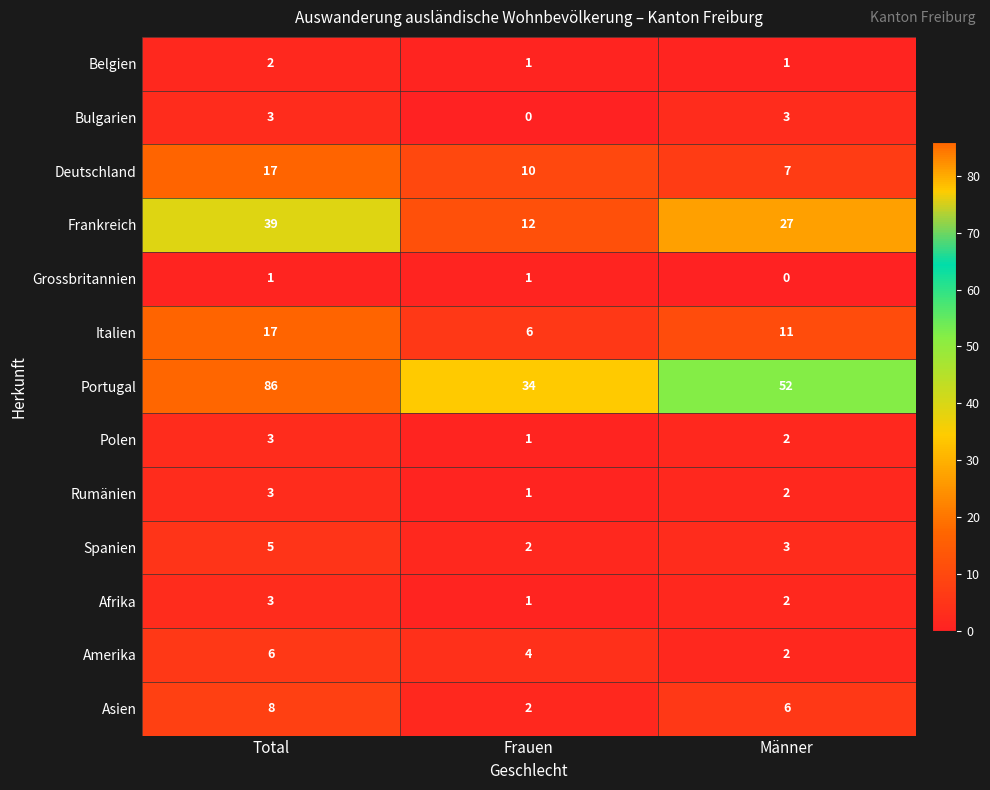

Read the Amerika value at Frauen.

4